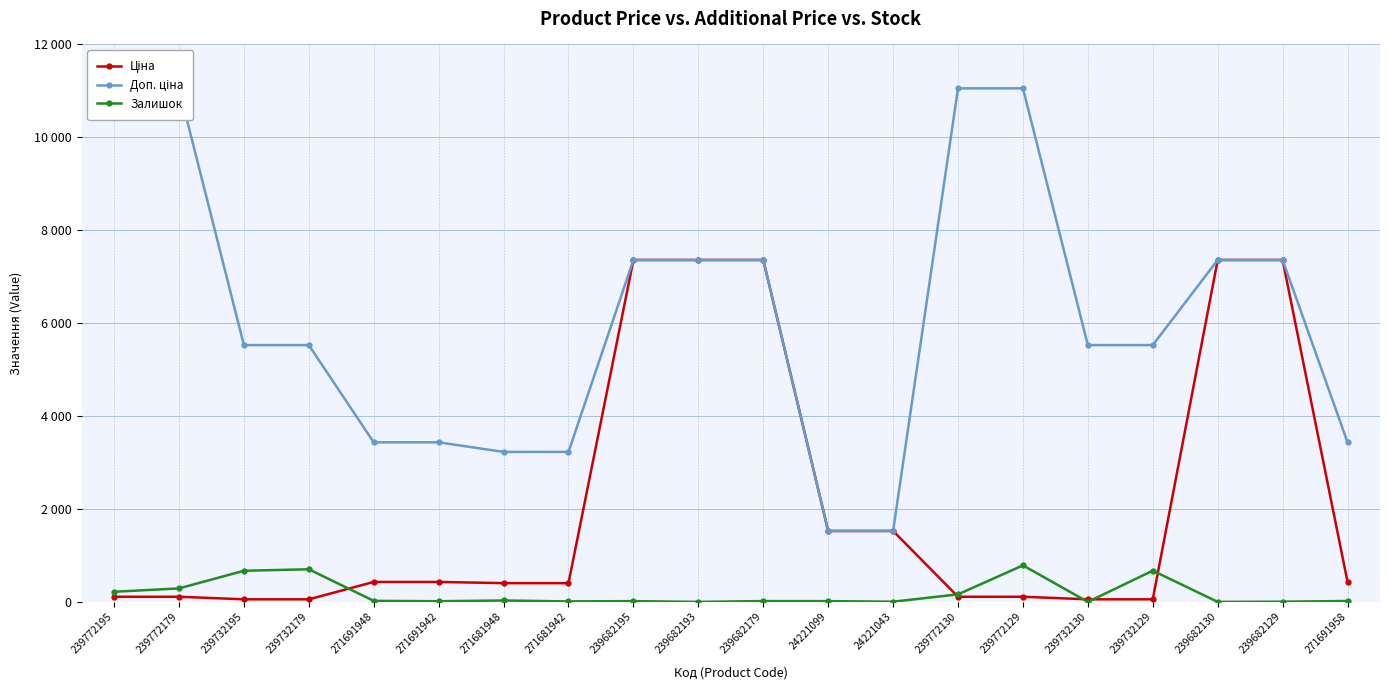

The value of Доп. ціна at 239772179 is 11055.0. True or false?

True